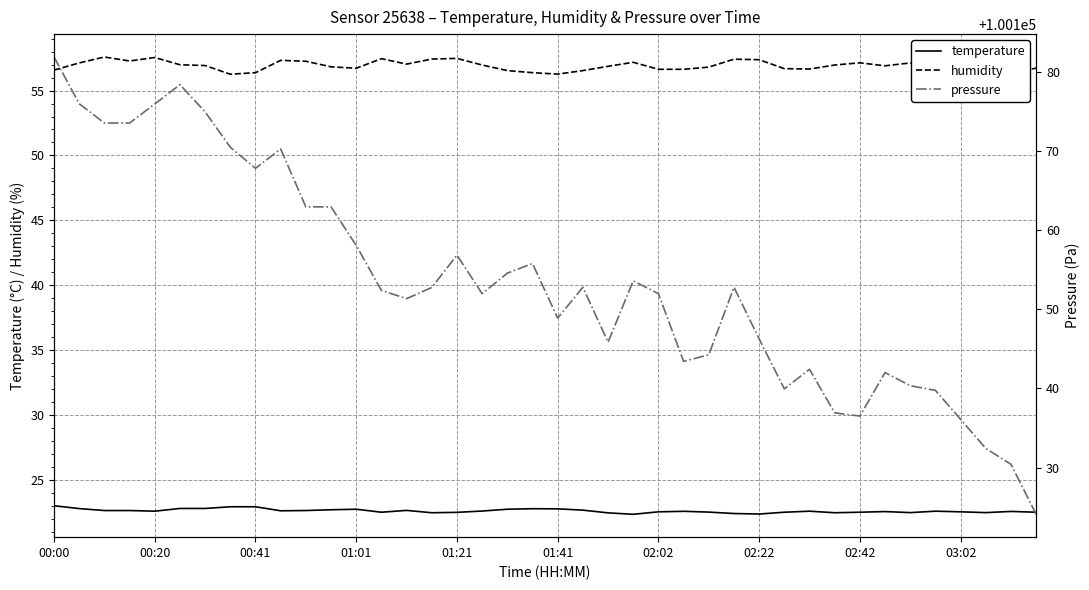

True or false: pressure has more than 0 interior local peaks.

True